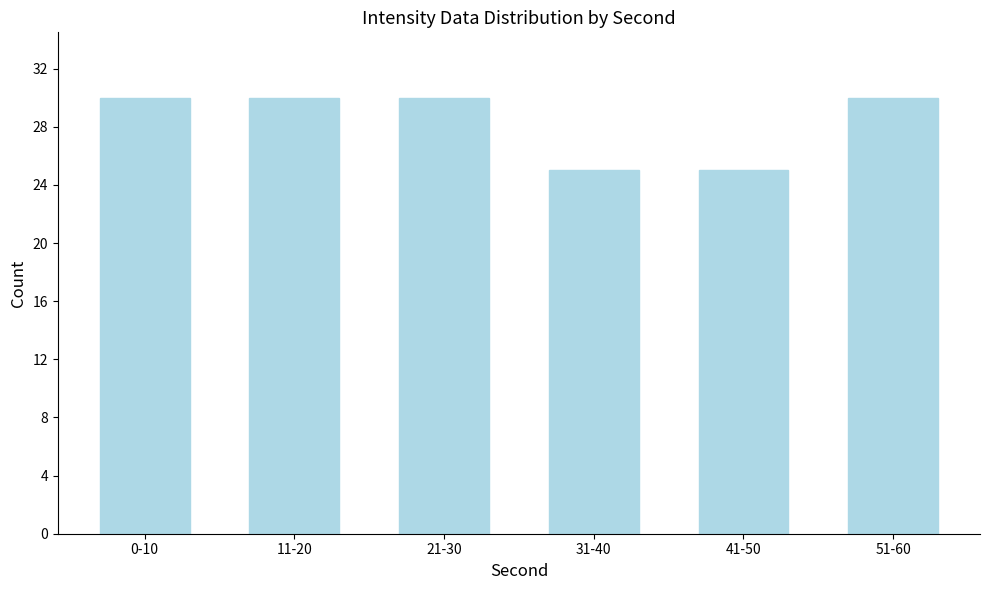

Reading left to right, what are all the values shown in this chart?

0-10=30	11-20=30	21-30=30	31-40=25	41-50=25	51-60=30